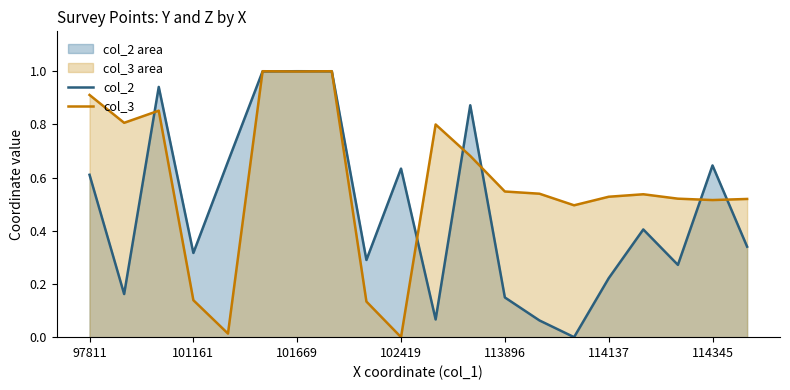

At which category is the sum across all series the highest?

7